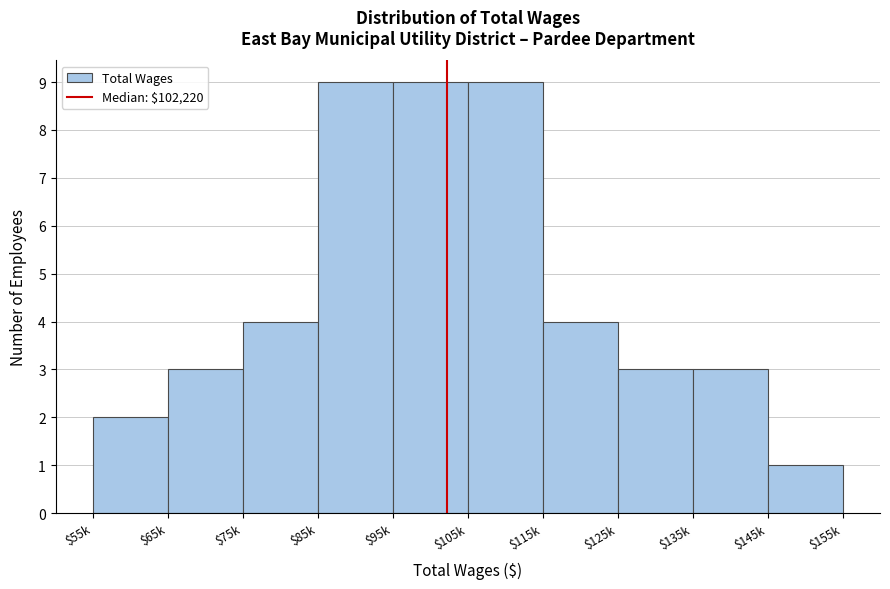

Reading right to left, extract all data points from this chart.

1	3	3	4	9	9	9	4	3	2